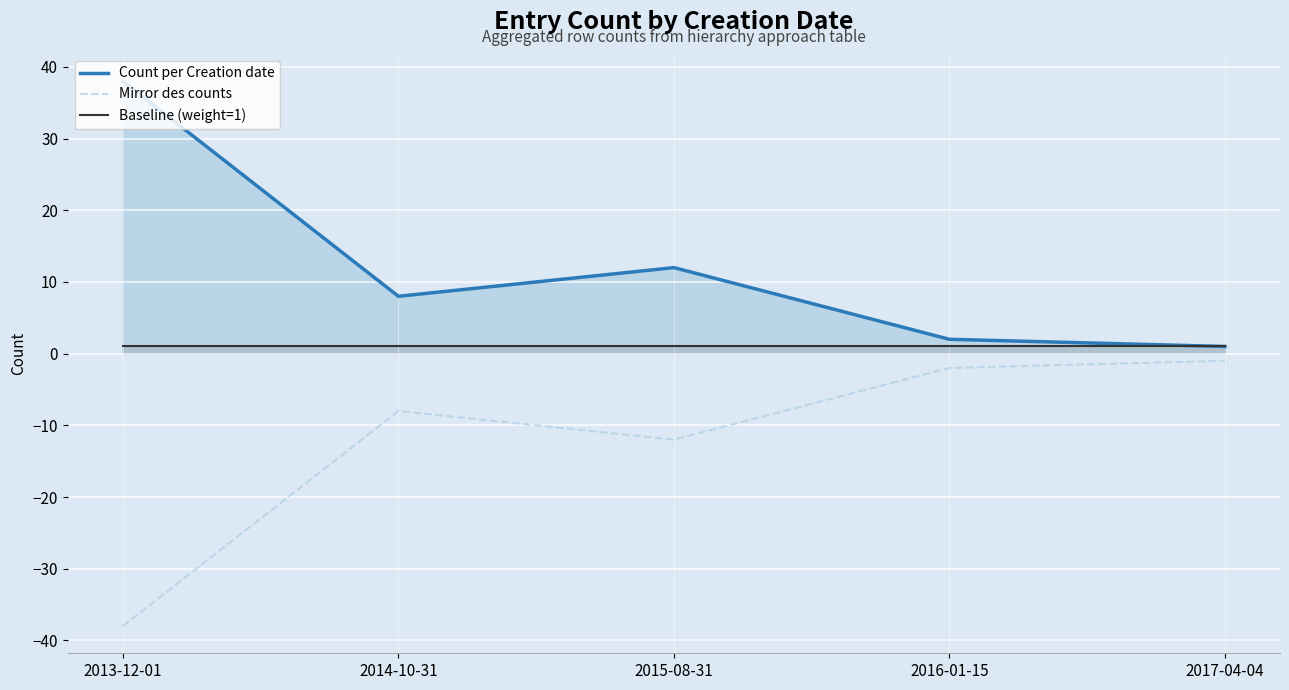

How many lines are shown in the chart?

3